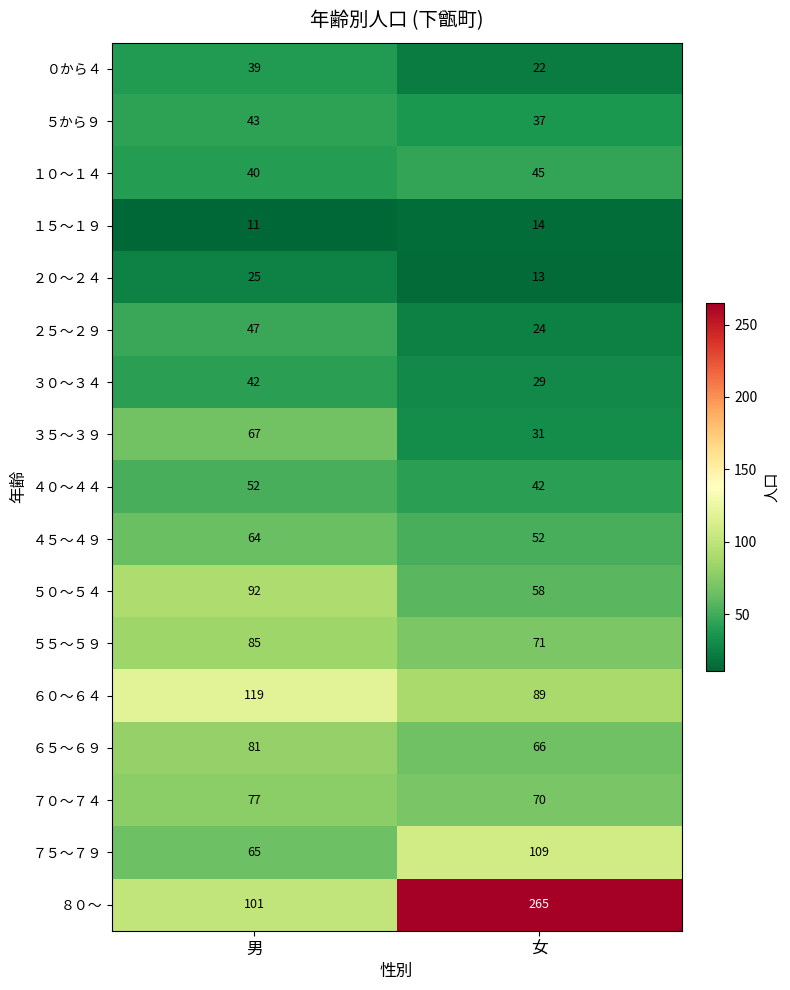

What is the total value across all series at 女?

1037